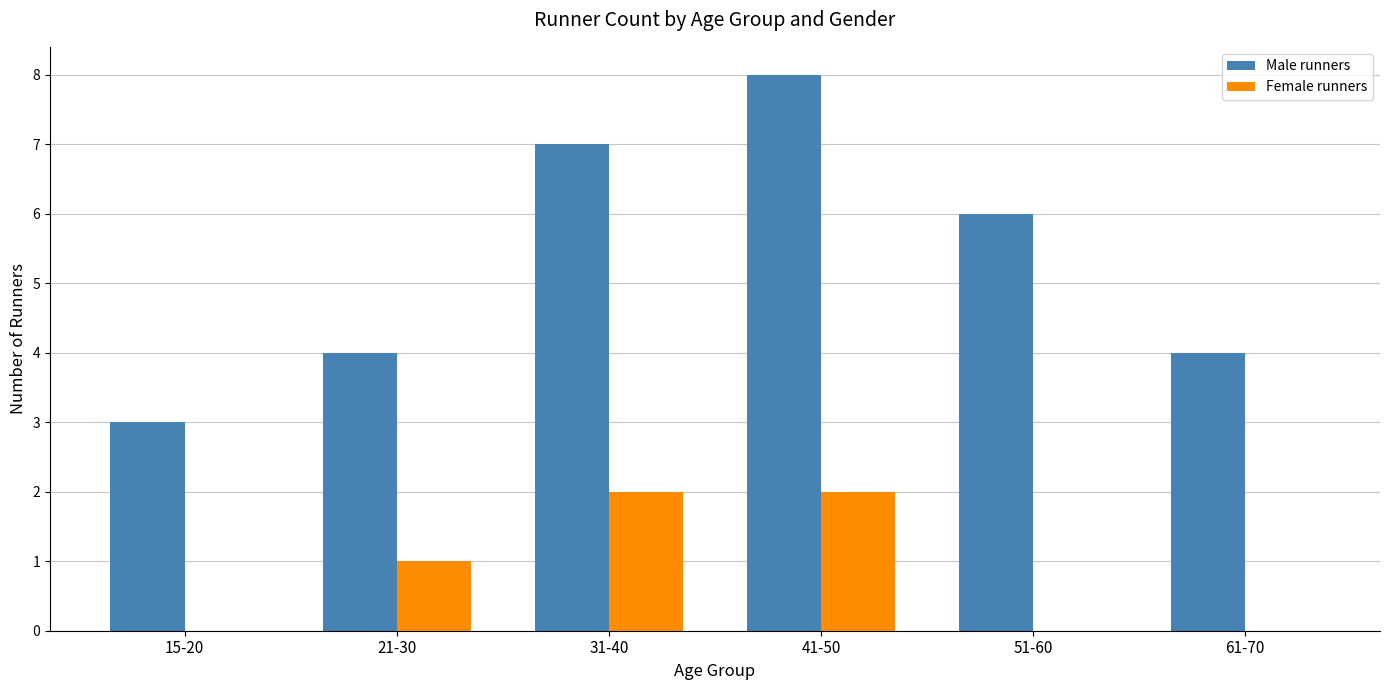

How many distinct data groups are displayed?

2